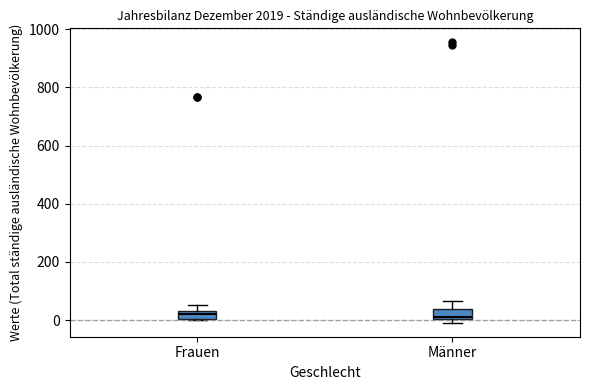

Where is the upper edge of the box for Männer on the y-axis? The values are not printed on the chart, so give them approximately, as read against the axis.

40